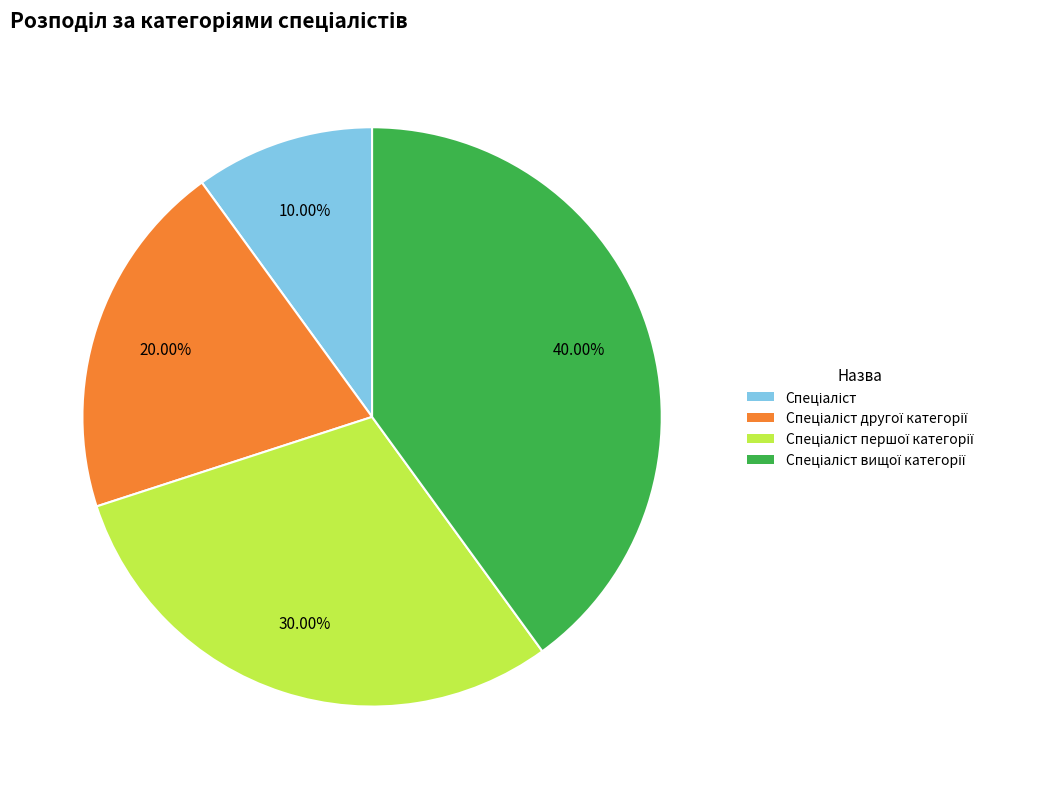

Is there a majority slice in this chart?

No